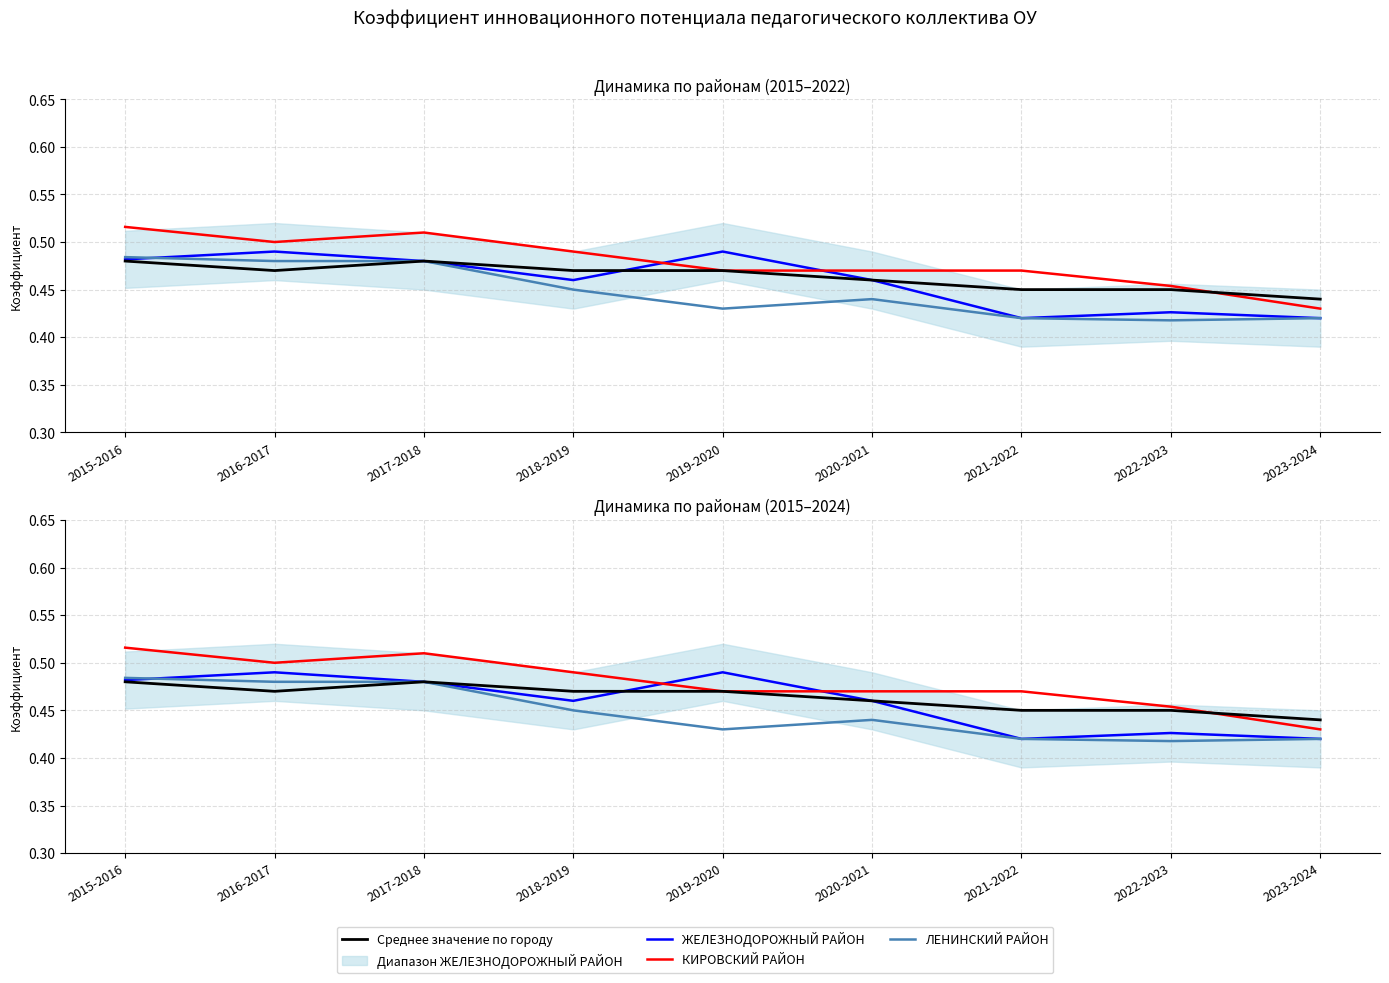

Where is the first local minimum for Среднее значение по городу?

2016-2017